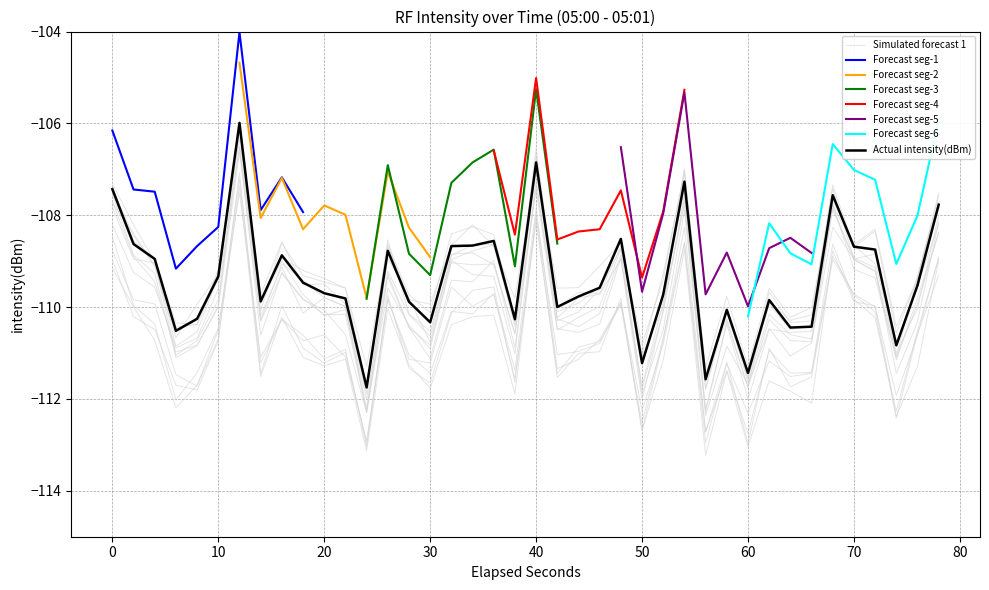

True or false: the data shows -199.6 at 50.

False